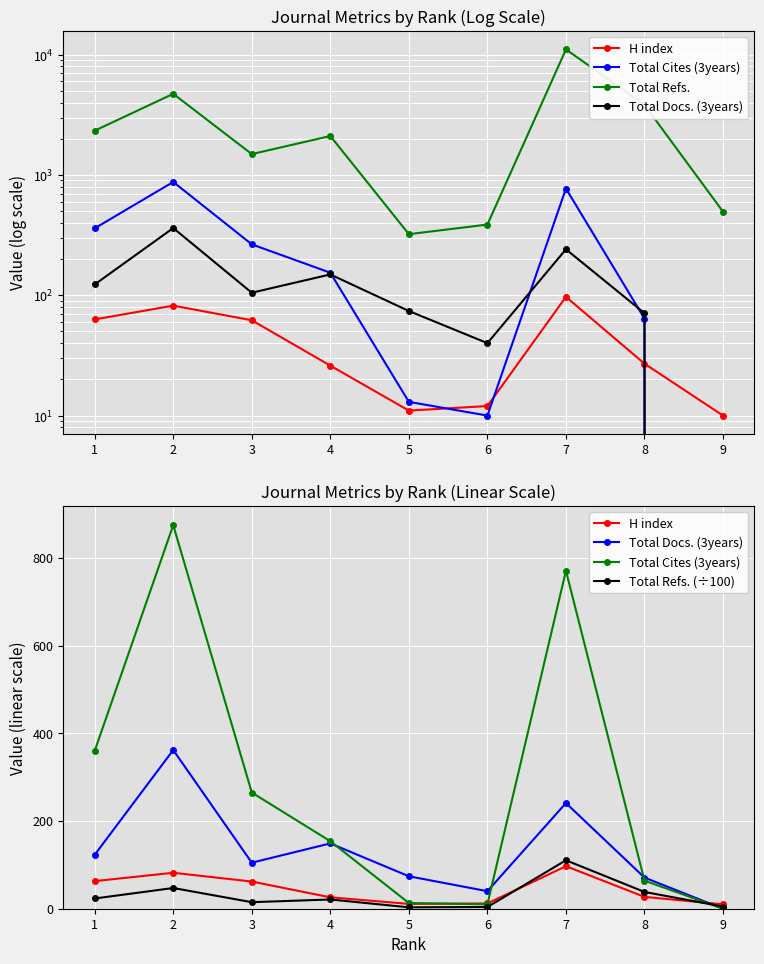

At which category is the sum across all series the highest?

7